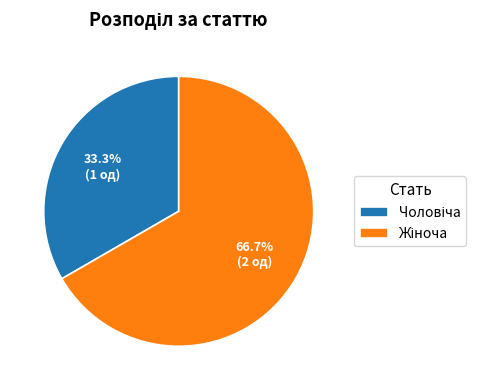

Does any single category account for the majority?

Yes